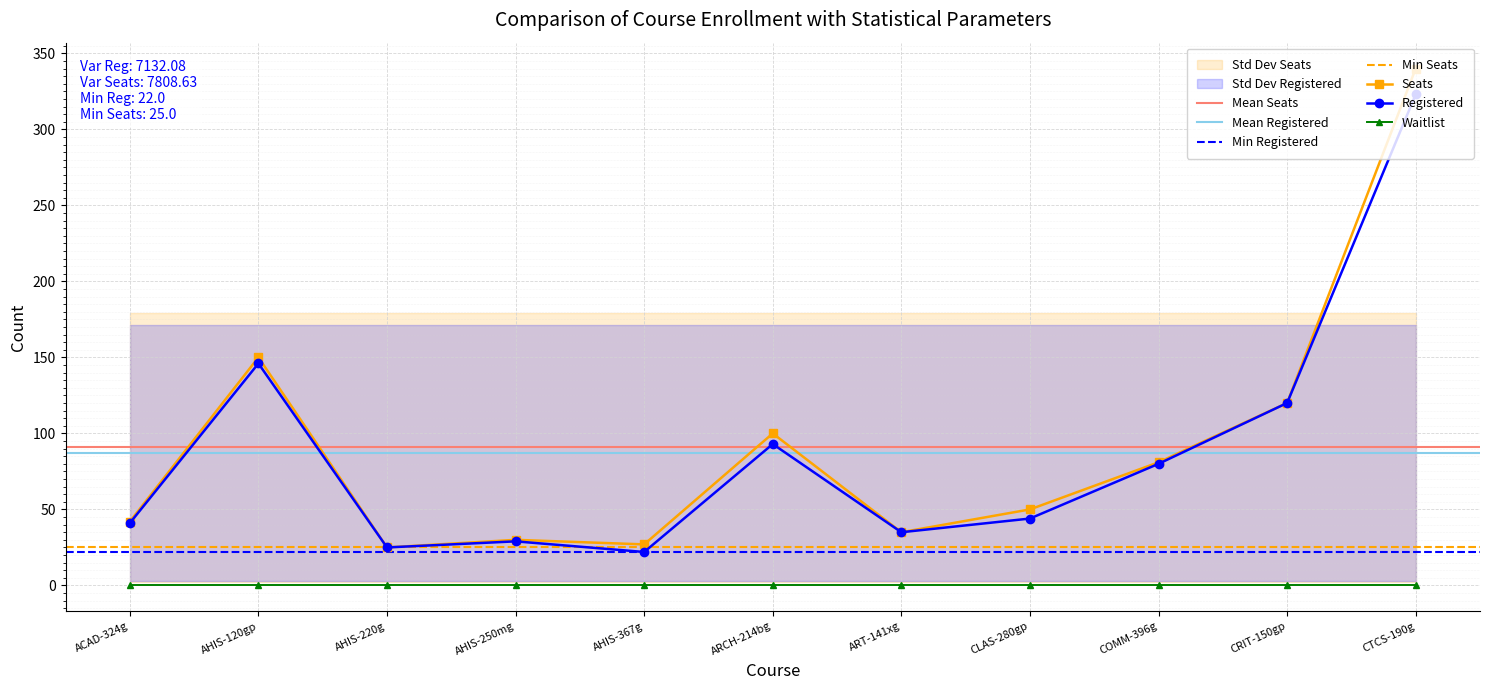

At which category does Registered reach its first local peak?

AHIS-120gp